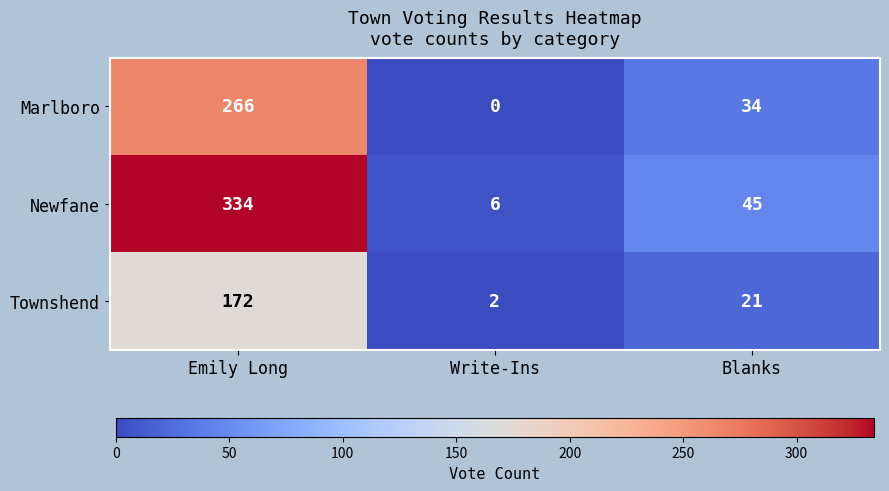

Rank the series at Write-Ins from lowest to highest value.

Marlboro, Townshend, Newfane